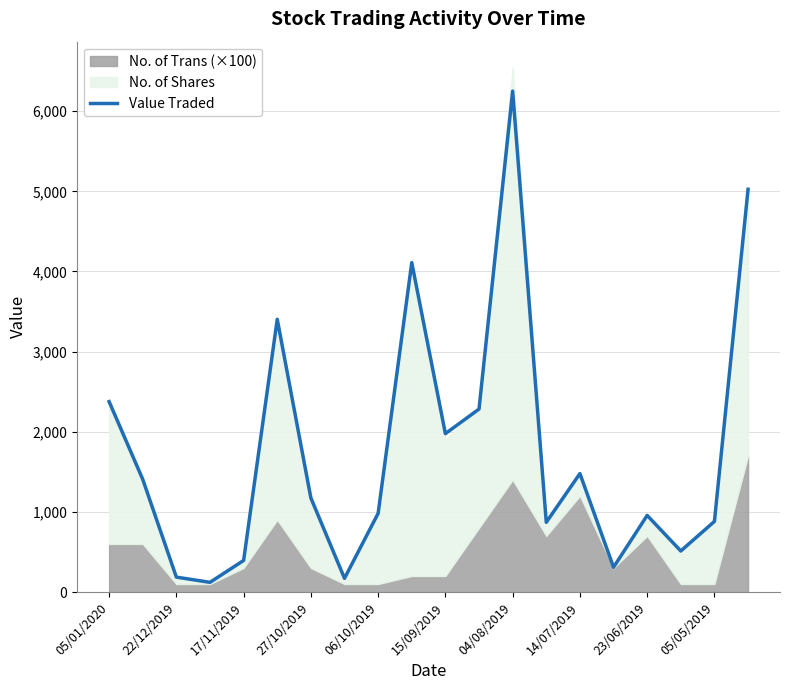

The value at 22/12/2019 is 269. True or false?

False